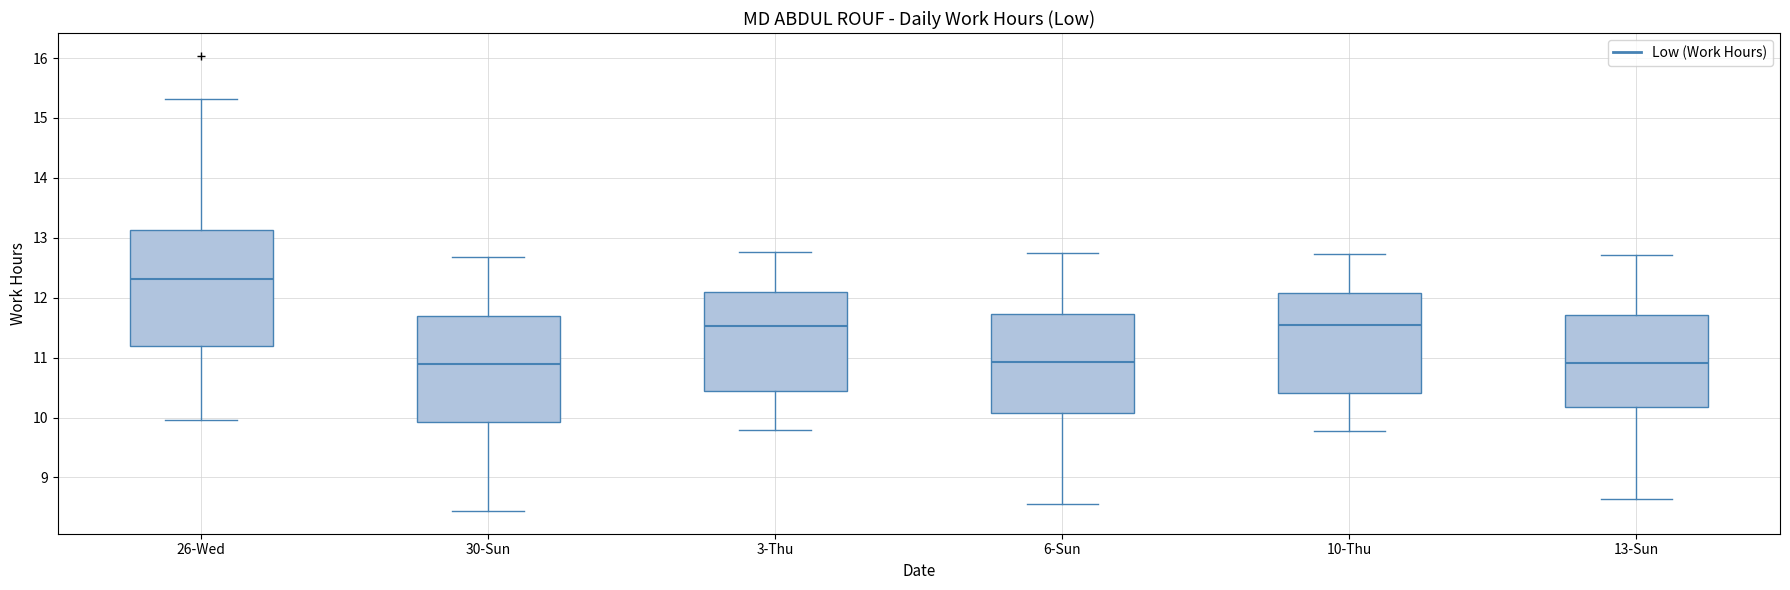

Reading left to right, read every box against the y-axis: the position of its median line, the range the box covers, and the ends of its whiskers. The values are not printed on the chart, so give them approximately, as read against the axis.

26-Wed: median 12.3, box 11.2 to 13.1, whiskers 10.0 to 15.3
30-Sun: median 10.9, box 9.9 to 11.7, whiskers 8.4 to 12.7
3-Thu: median 11.5, box 10.4 to 12.1, whiskers 9.8 to 12.8
6-Sun: median 10.9, box 10.1 to 11.7, whiskers 8.6 to 12.7
10-Thu: median 11.6, box 10.4 to 12.1, whiskers 9.8 to 12.7
13-Sun: median 10.9, box 10.2 to 11.7, whiskers 8.6 to 12.7